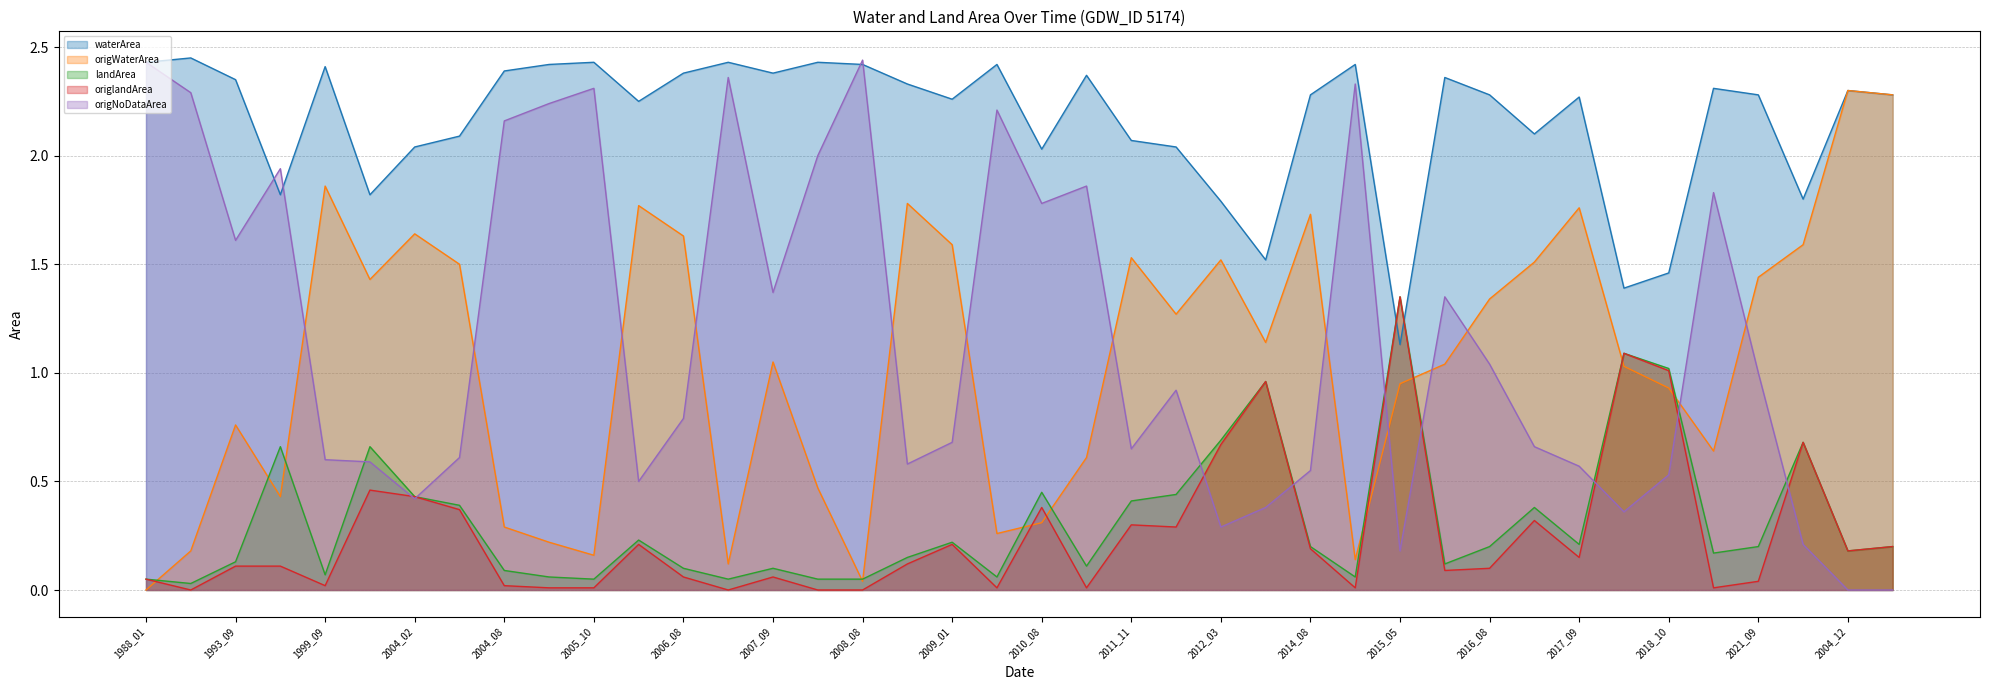

Reading right to left, extract all data points from this chart.

waterArea: 2.3	2.3	1.8	2.3	2.3	1.5	1.4	2.3	2.1	2.3	2.4	1.1	2.4	2.3	1.5	1.8	2.0	2.1	2.4	2.0	2.4	2.3	2.3	2.4	2.4	2.4	2.4	2.4	2.2	2.4	2.4	2.4	2.1	2.0	1.8	2.4	1.8	2.4	2.5	2.4
origWaterArea: 2.3	2.3	1.6	1.4	0.6	0.9	1.0	1.8	1.5	1.3	1.0	0.9	0.1	1.7	1.1	1.5	1.3	1.5	0.6	0.3	0.3	1.6	1.8	0.0	0.5	1.1	0.1	1.6	1.8	0.2	0.2	0.3	1.5	1.6	1.4	1.9	0.4	0.8	0.2	0.0
landArea: 0.2	0.2	0.7	0.2	0.2	1.0	1.1	0.2	0.4	0.2	0.1	1.4	0.1	0.2	1.0	0.7	0.4	0.4	0.1	0.5	0.1	0.2	0.1	0.1	0.1	0.1	0.1	0.1	0.2	0.1	0.1	0.1	0.4	0.4	0.7	0.1	0.7	0.1	0.0	0.1
origlandArea: 0.2	0.2	0.7	0.0	0.0	1.0	1.1	0.1	0.3	0.1	0.1	1.4	0.0	0.2	1.0	0.7	0.3	0.3	0.0	0.4	0.0	0.2	0.1	0.0	0.0	0.1	0.0	0.1	0.2	0.0	0.0	0.0	0.4	0.4	0.5	0.0	0.1	0.1	0.0	0.1
origNoDataArea: 0.0	0.0	0.2	1.0	1.8	0.5	0.4	0.6	0.7	1.0	1.4	0.2	2.3	0.6	0.4	0.3	0.9	0.7	1.9	1.8	2.2	0.7	0.6	2.4	2.0	1.4	2.4	0.8	0.5	2.3	2.2	2.2	0.6	0.4	0.6	0.6	1.9	1.6	2.3	2.4